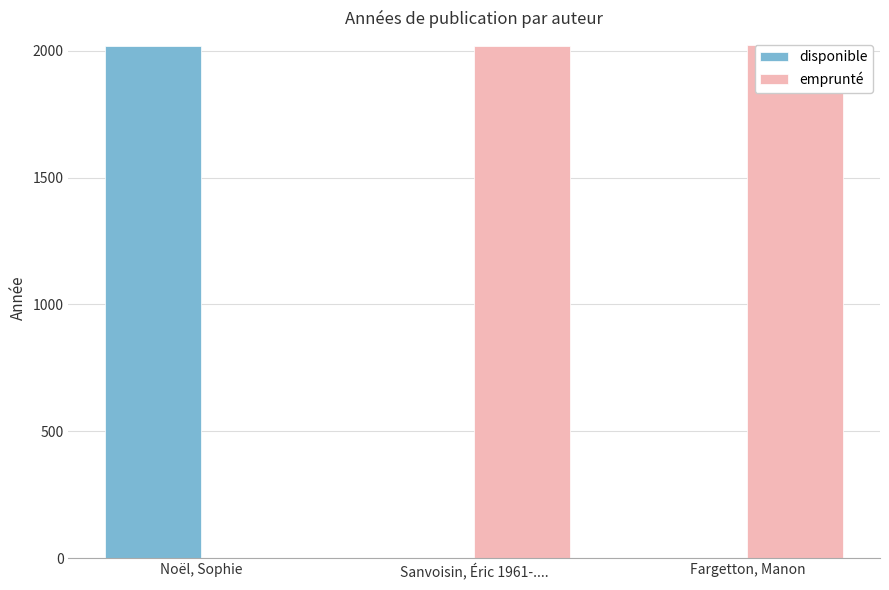

What is the total value across all series at Noël, Sophie?

2018